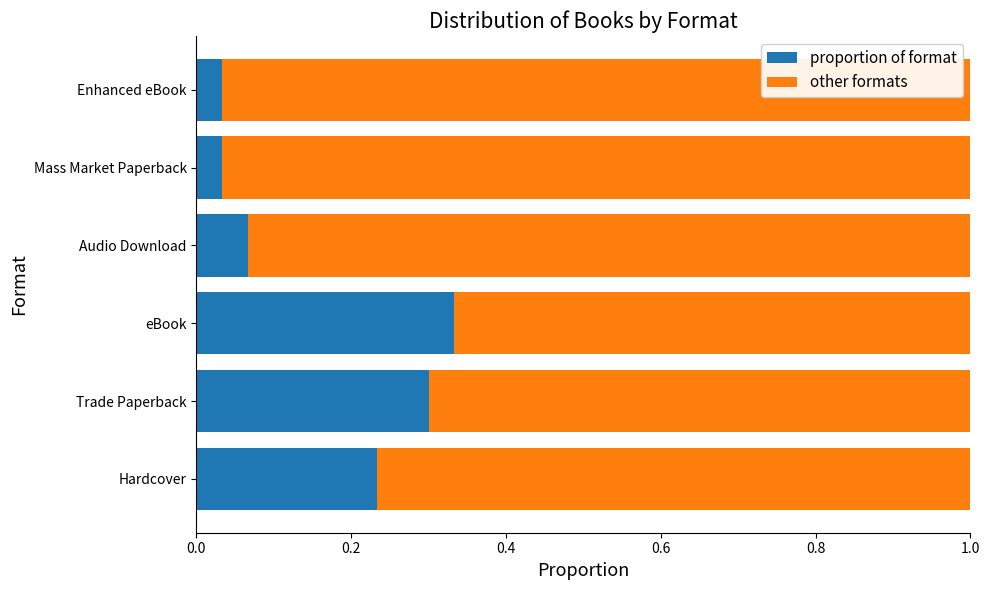

Which category has the highest value in the proportion of format series?

eBook